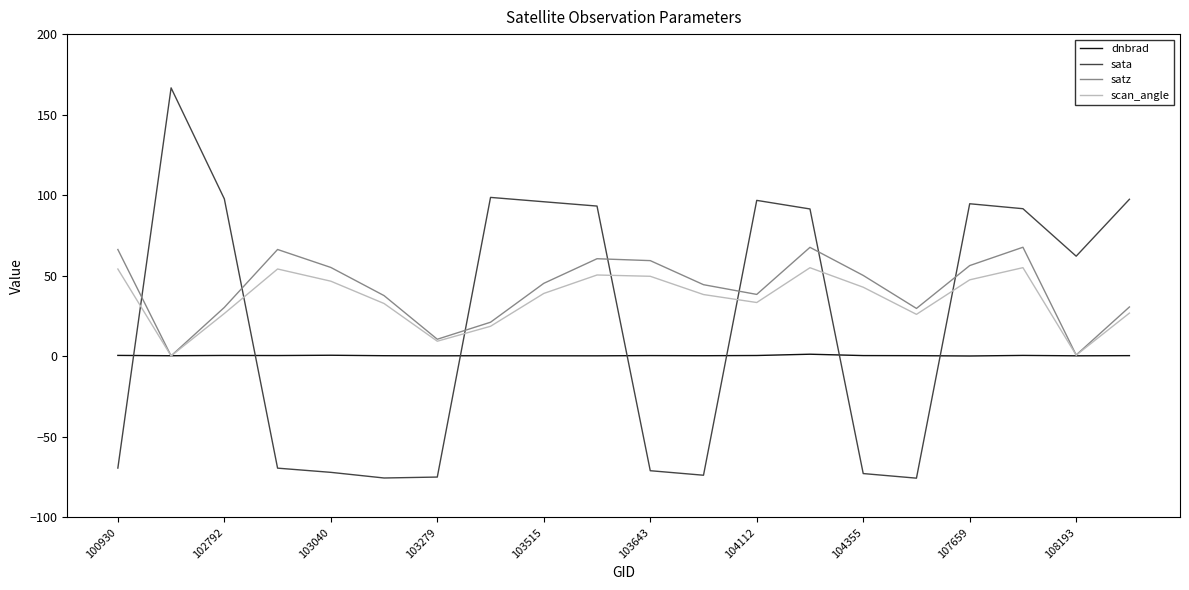

What are all the series names shown in the legend?

dnbrad, sata, satz, scan_angle